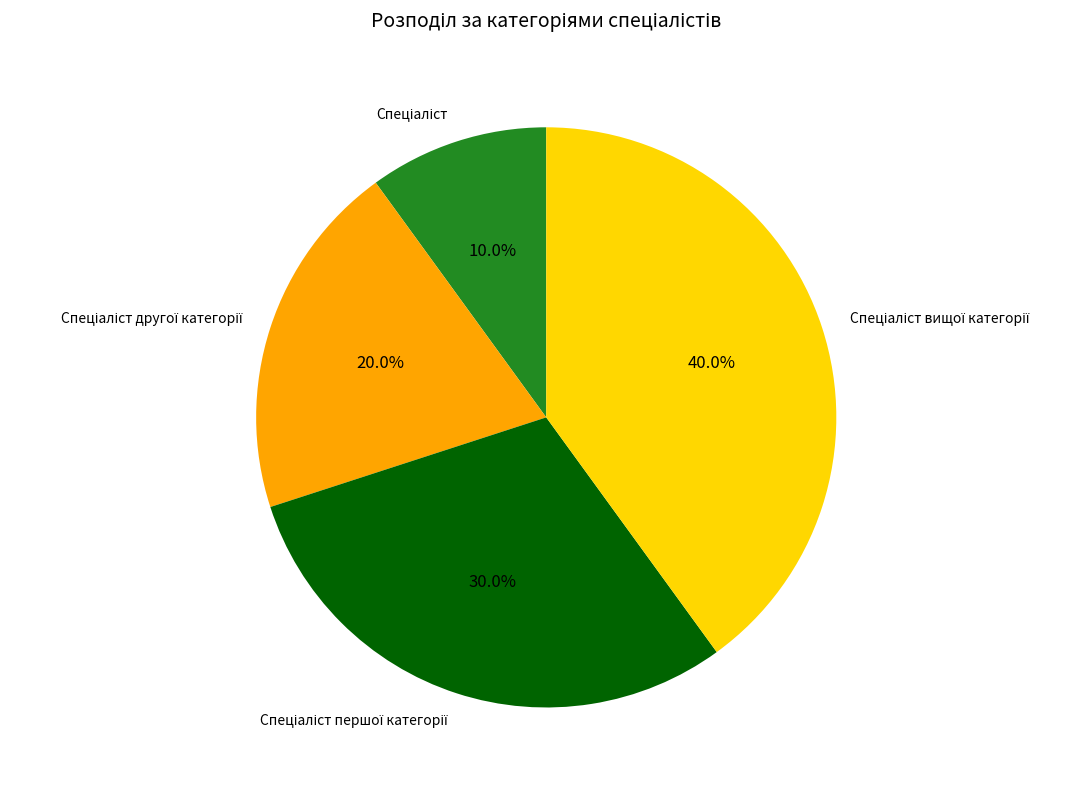

Is there a majority slice in this chart?

No